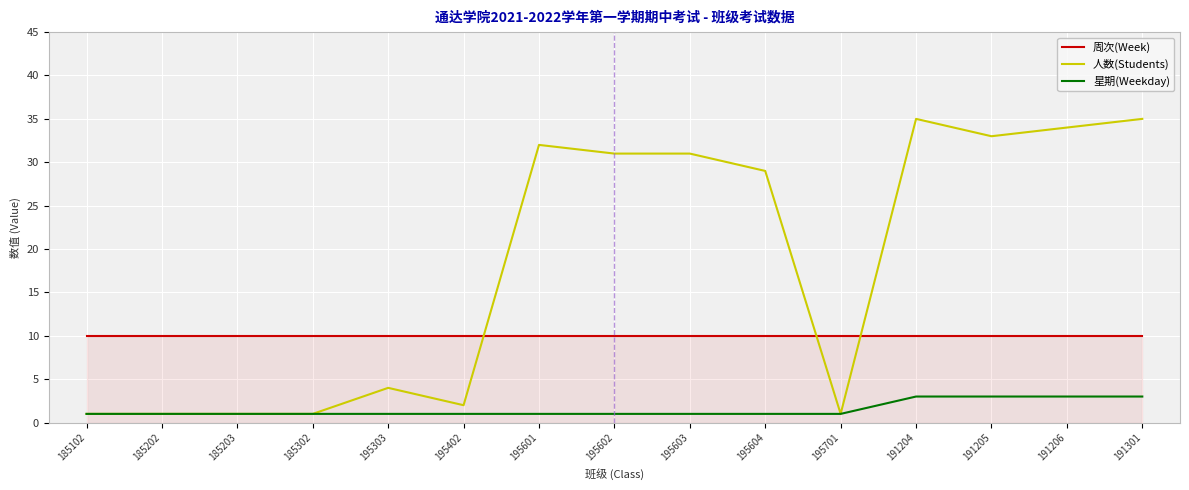

Is the value of 周次(Week) at 191301 greater than the value of 星期(Weekday) at 191205?

Yes